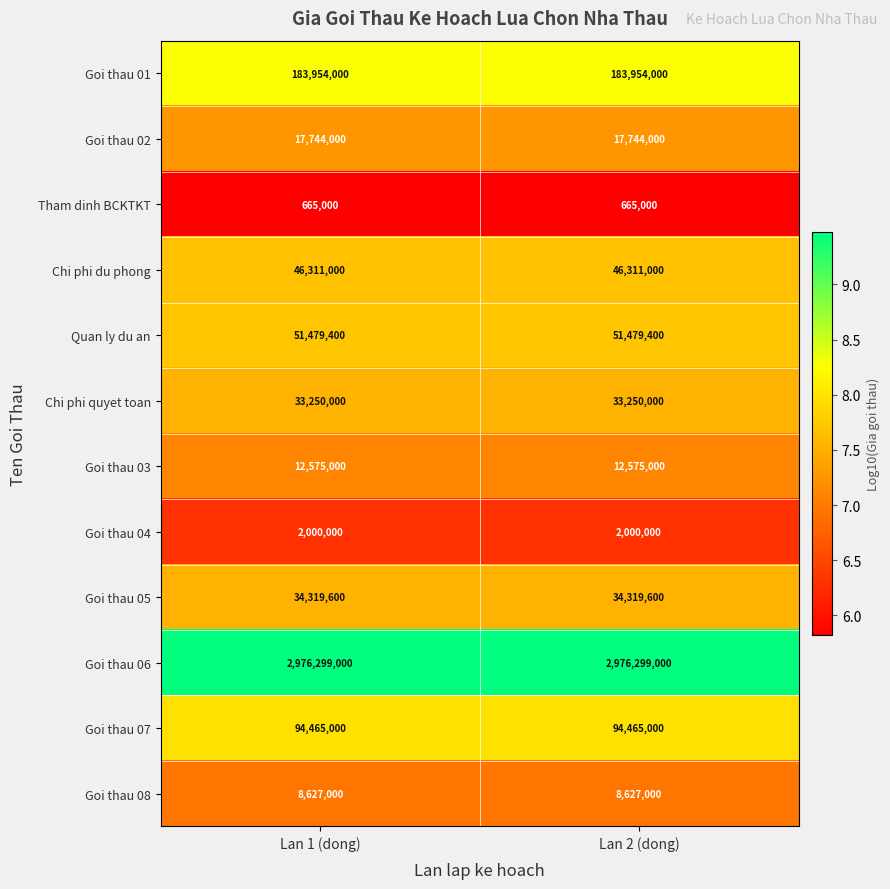

The value of Tham dinh BCKTKT at Lan 2 (dong) is 665000. True or false?

True